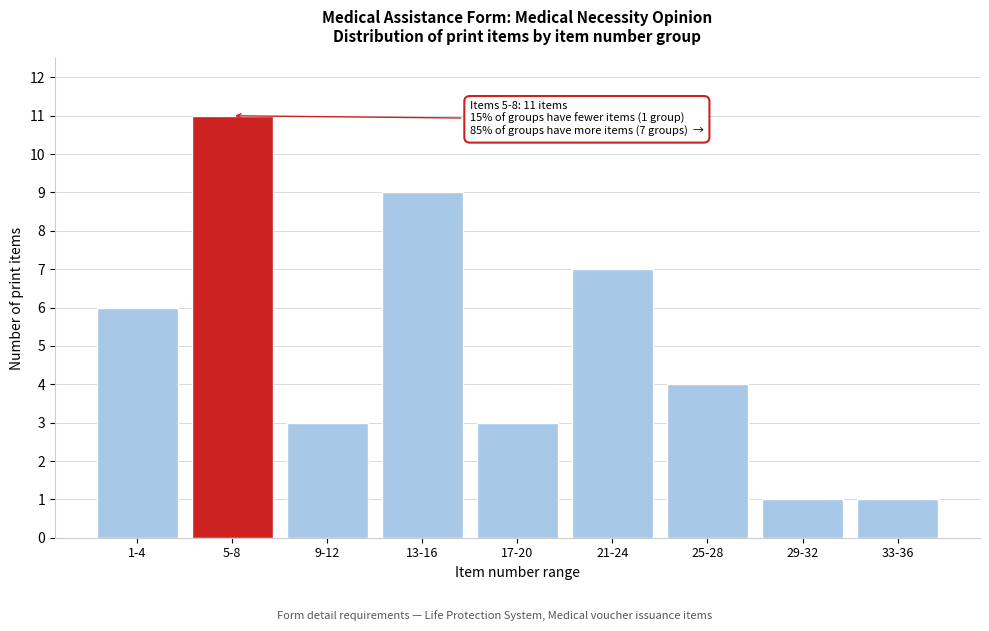

Reading right to left, extract all data points from this chart.

1	1	4	7	3	9	3	11	6